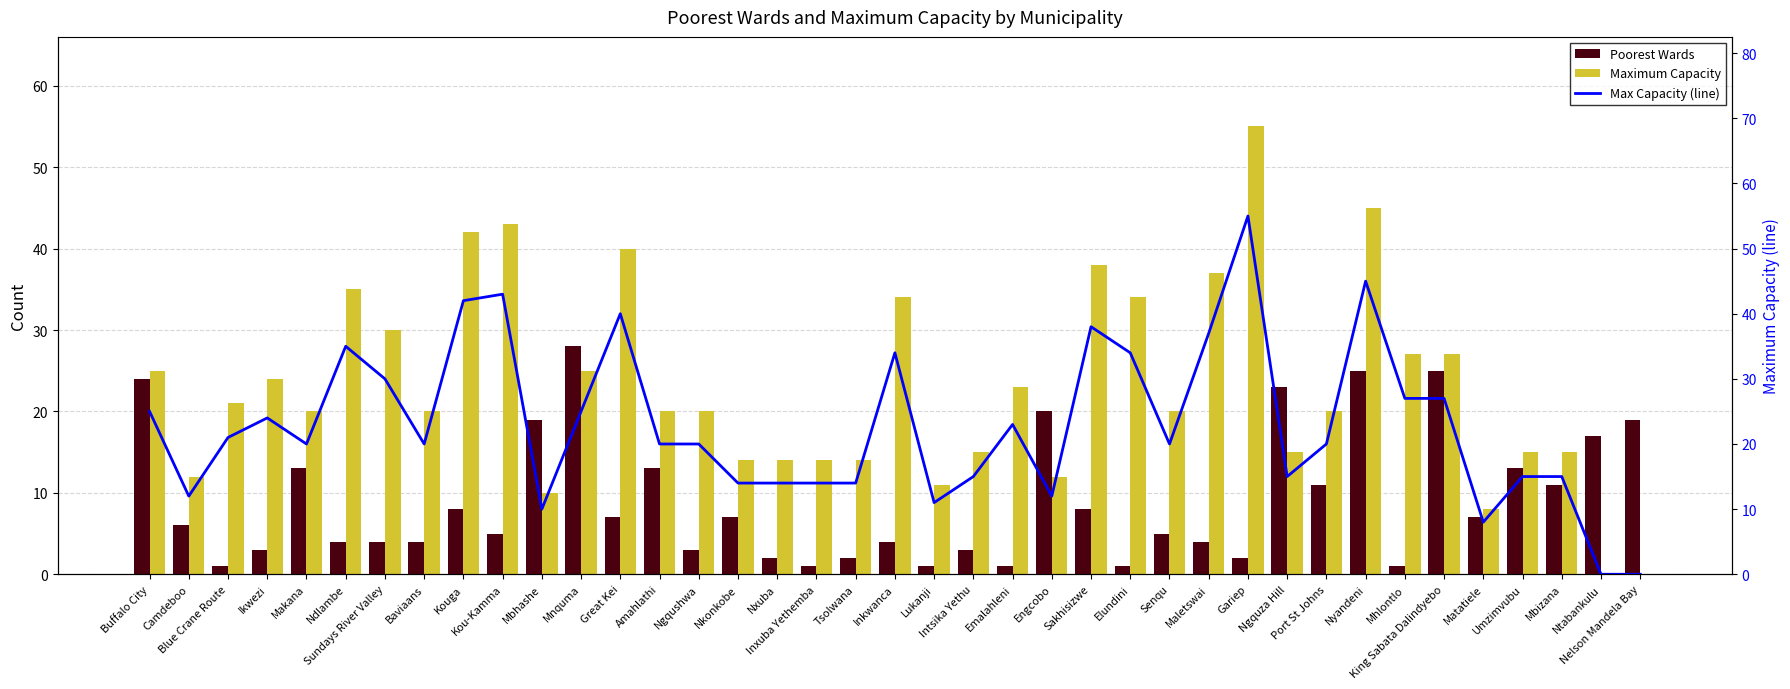

Is the value of Maximum Capacity at Ndlambe greater than the value of Max Capacity (line) at Great Kei?

No